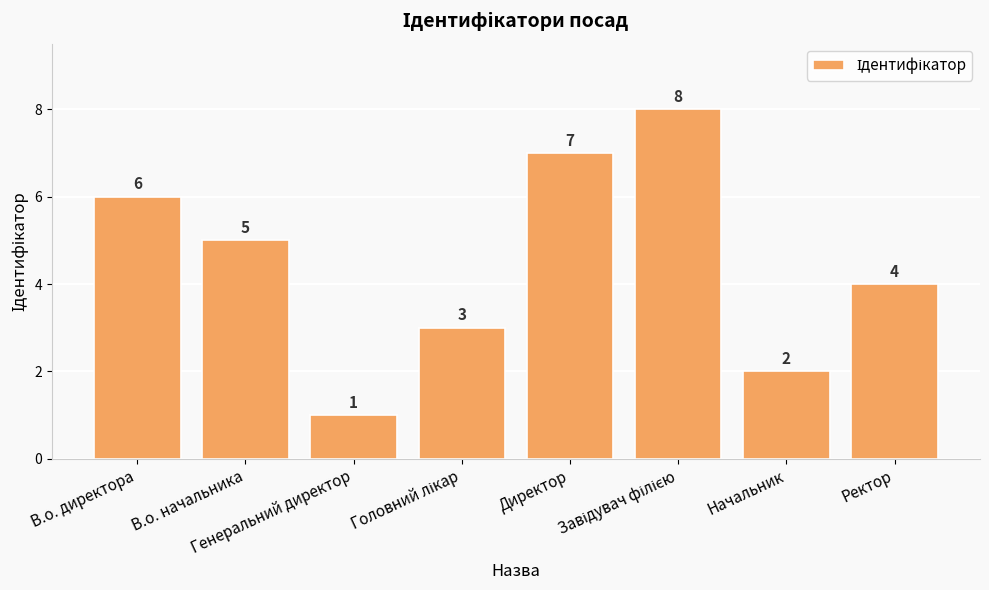

What is the change in value from Генеральний директор to Директор?

+6